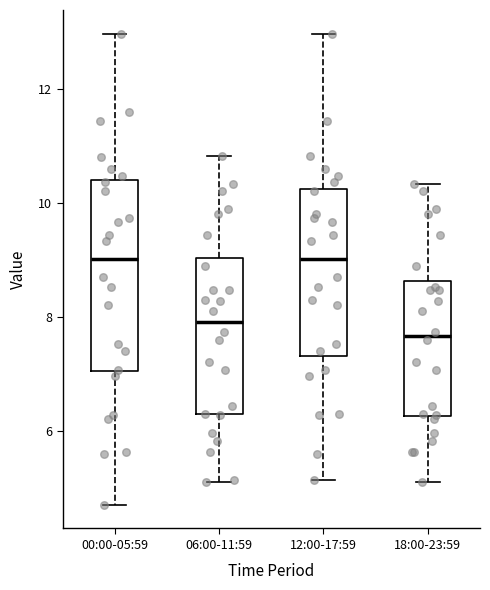

Which box's median line is the lowest?

18:00-23:59